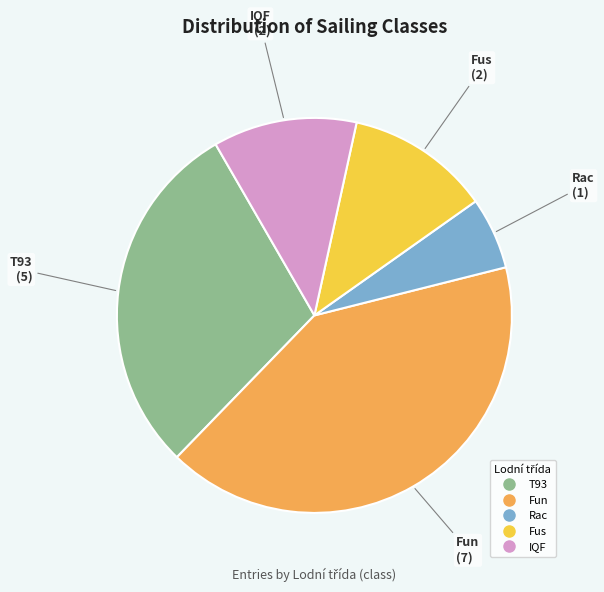

Is there a majority slice in this chart?

No